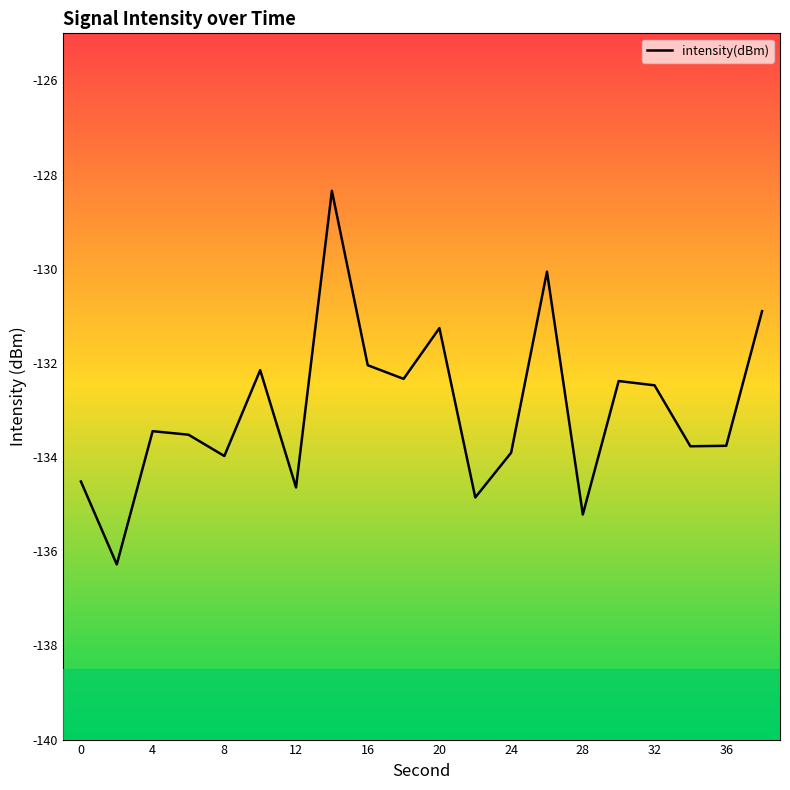

What is the greatest value displayed?

-128.3